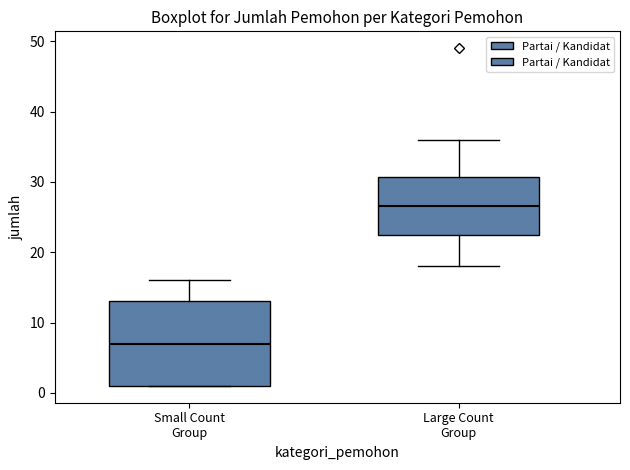

Where is the upper edge of the box for Small Count Group on the y-axis? The values are not printed on the chart, so give them approximately, as read against the axis.

13